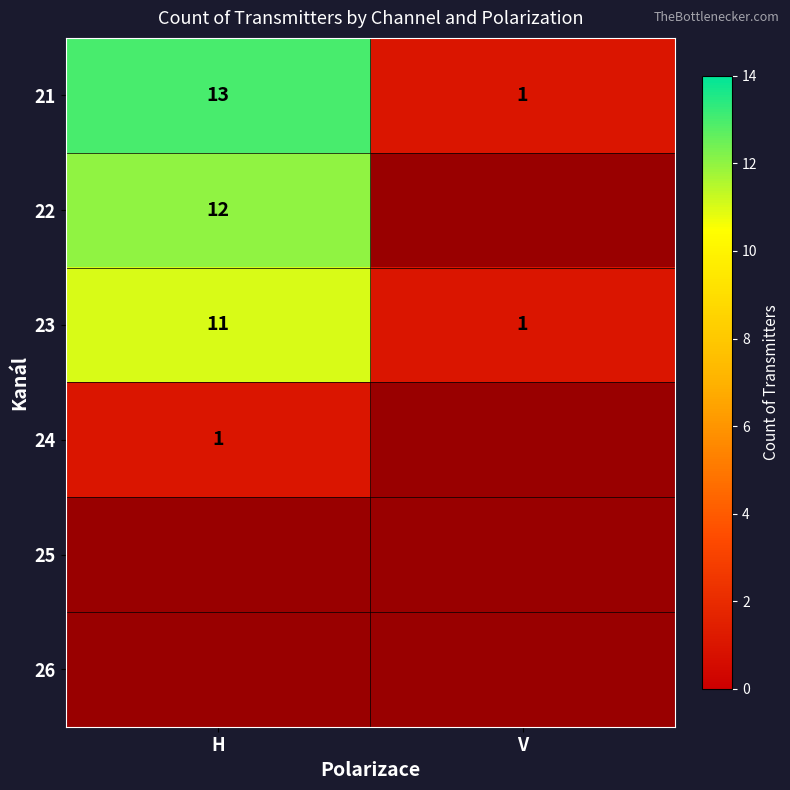

What is the spread (max minus min) of values at V?

1